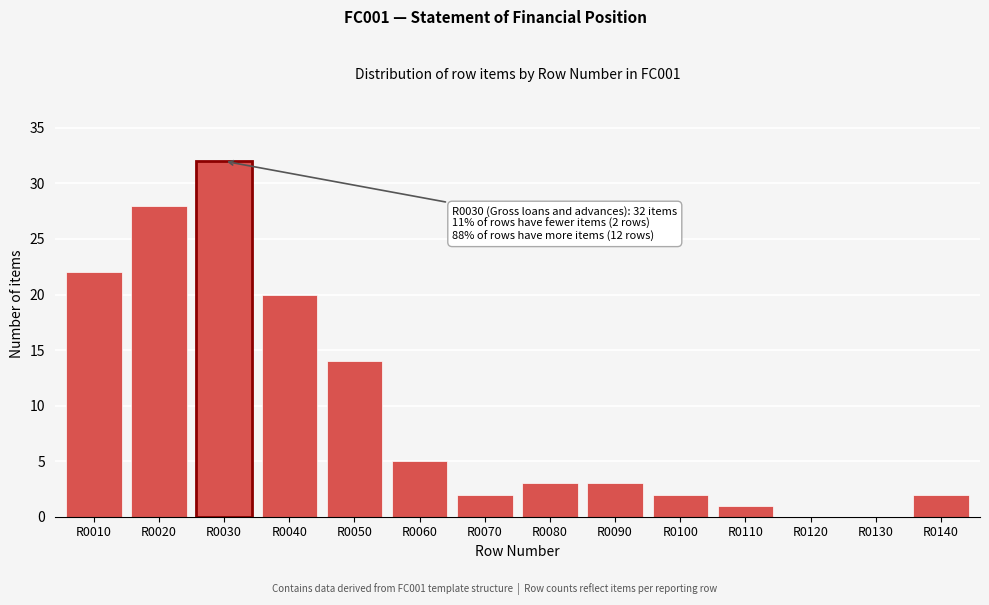

Reading left to right, what are all the values shown in this chart?

R0010=22	R0020=28	R0030=32	R0040=20	R0050=14	R0060=5	R0070=2	R0080=3	R0090=3	R0100=2	R0110=1	R0120=0	R0130=0	R0140=2